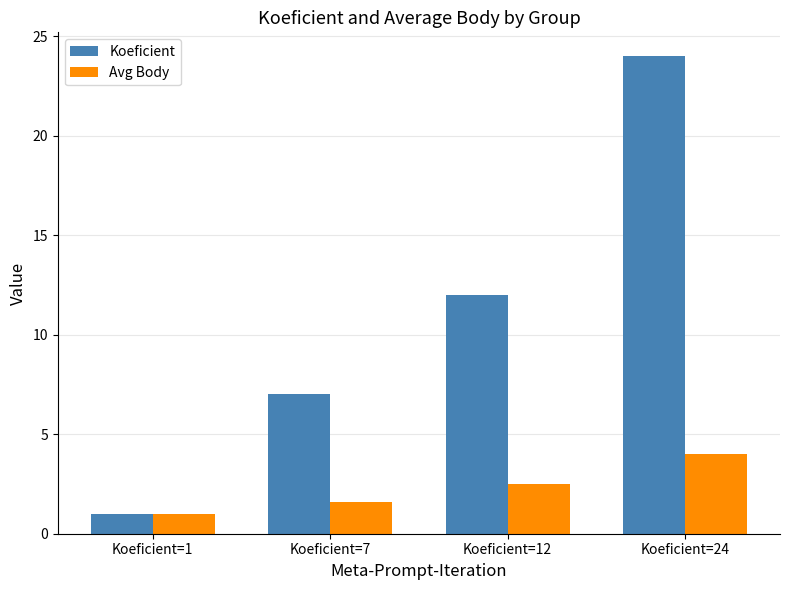

Which series changed the most between Koeficient=1 and Koeficient=12?

Koeficient